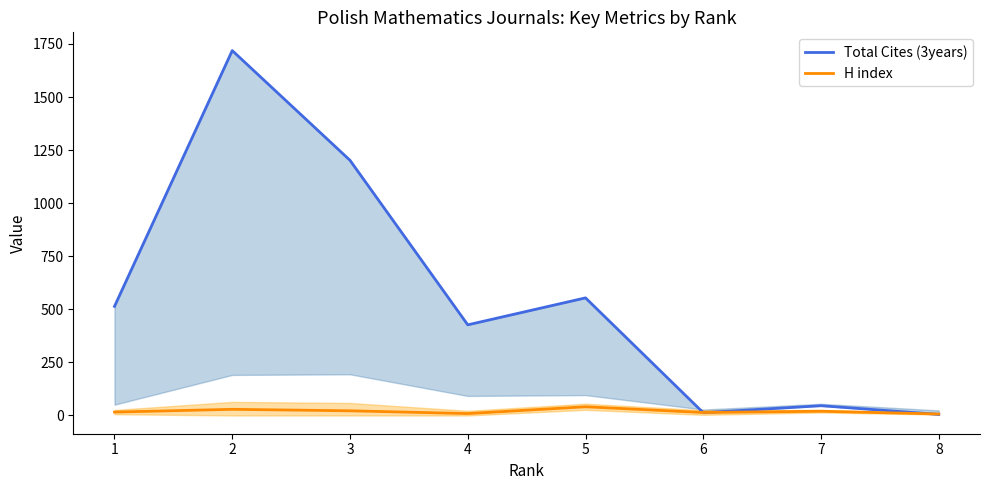

List the series in order of their overall mean, highest first.

Total Cites (3years), H index